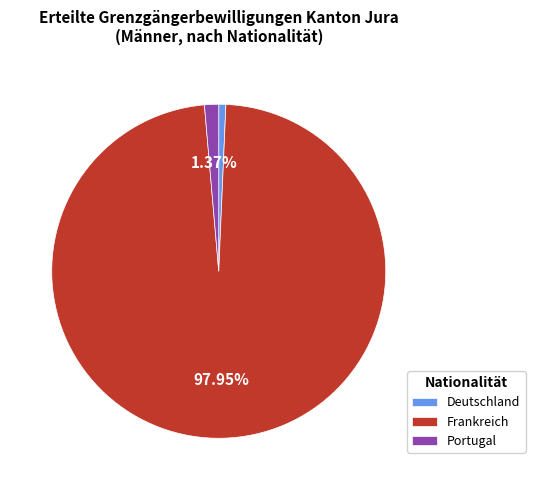

Is Portugal the majority of the pie?

No